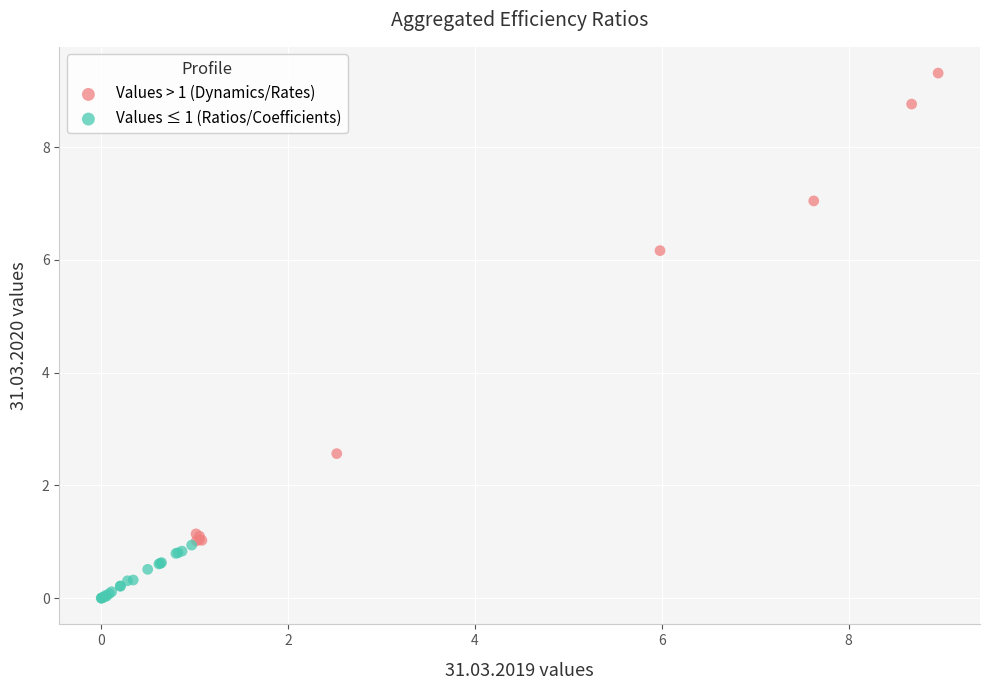

Which series has the largest Y range (max minus min)?

Values > 1 (Dynamics/Rates)